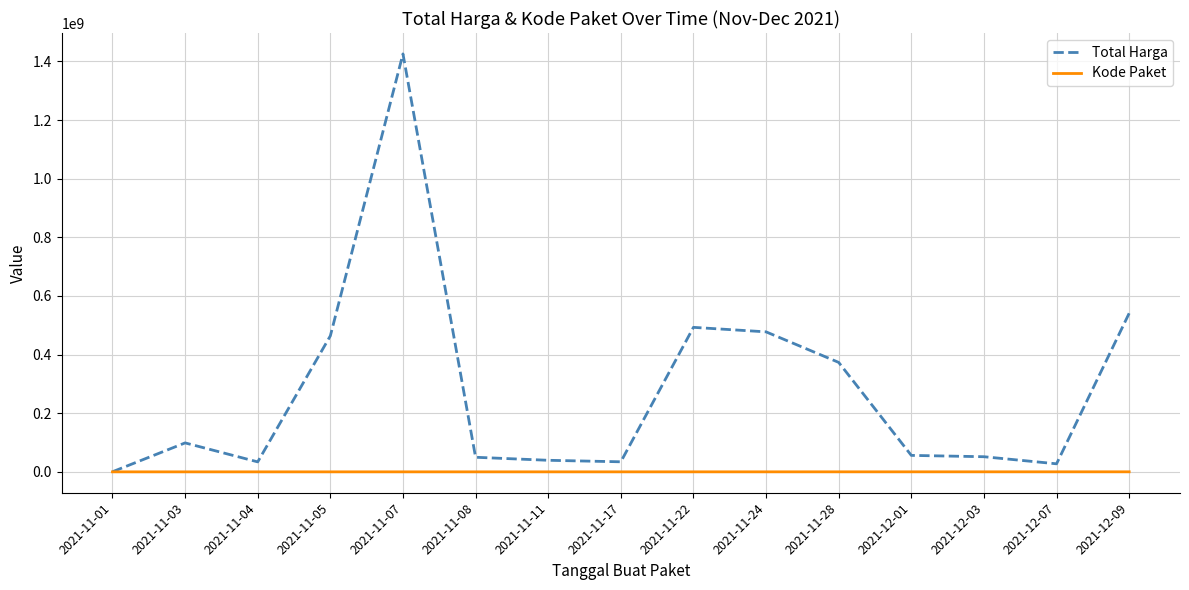

What is the total value across all series at 2021-11-11?

39467891